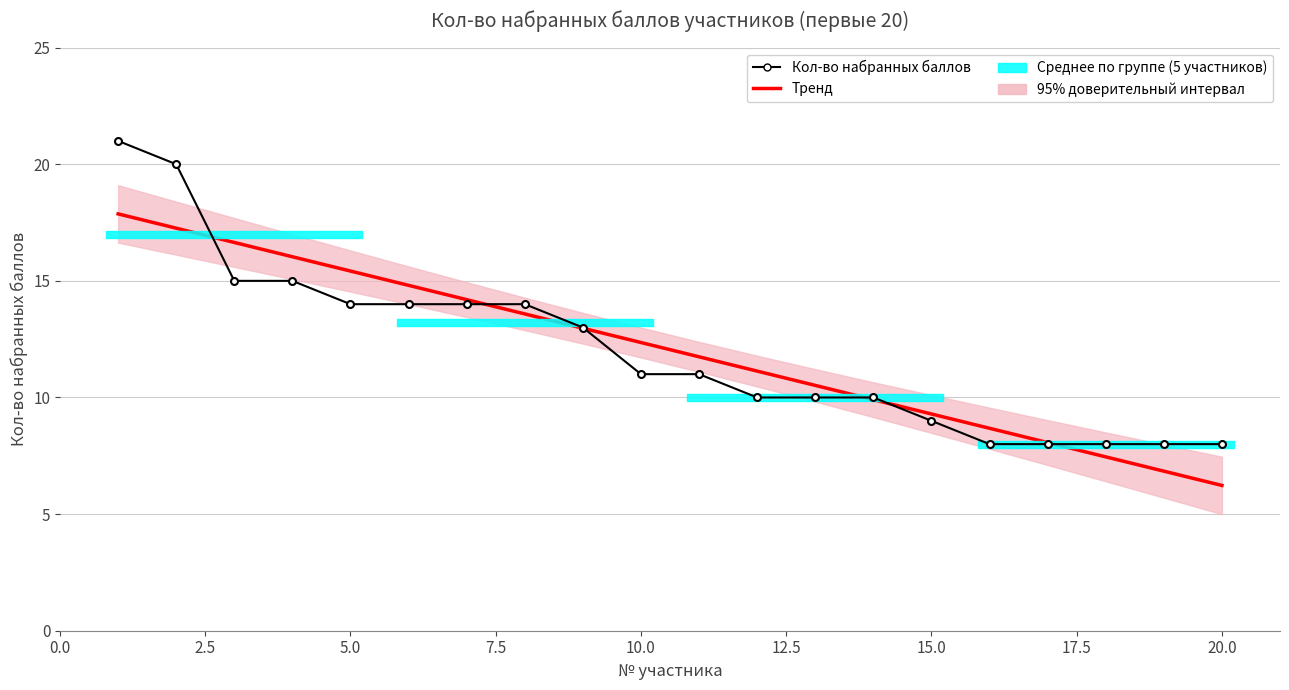

What is the difference between the second highest and minimum values in the Кол-во набранных баллов series?

12.0